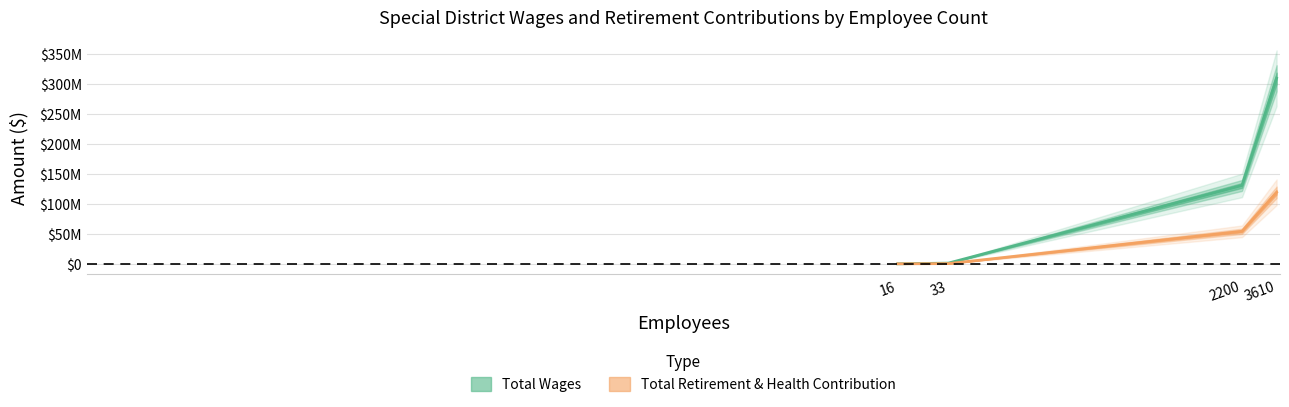

True or false: Total Wages has more than 1 points higher than both neighbors.

False